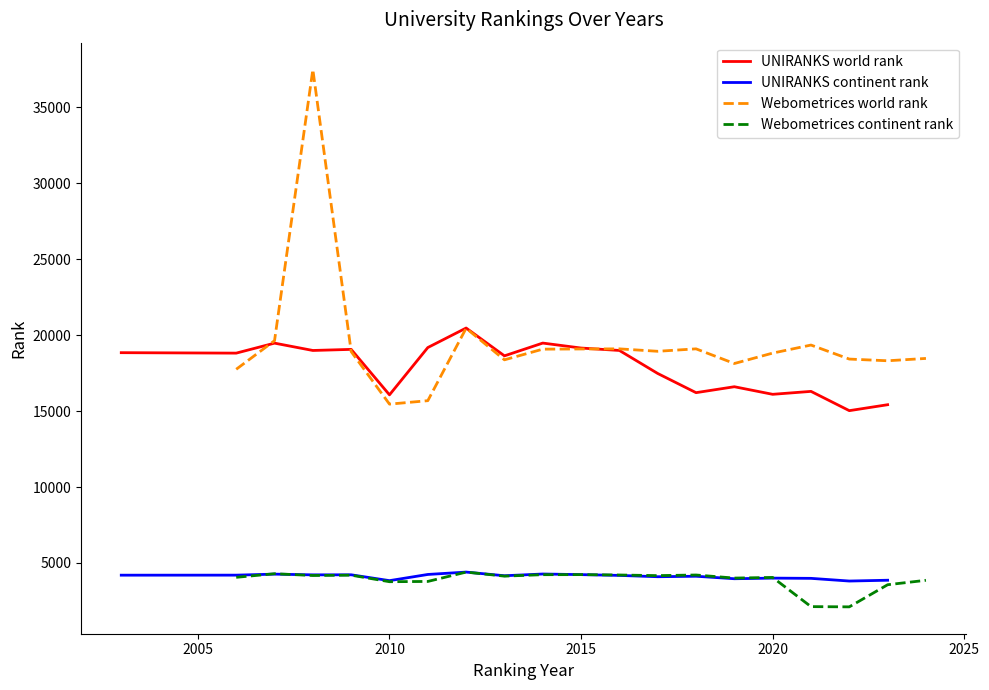

How many values in the UNIRANKS world rank series exceed 18818?

9